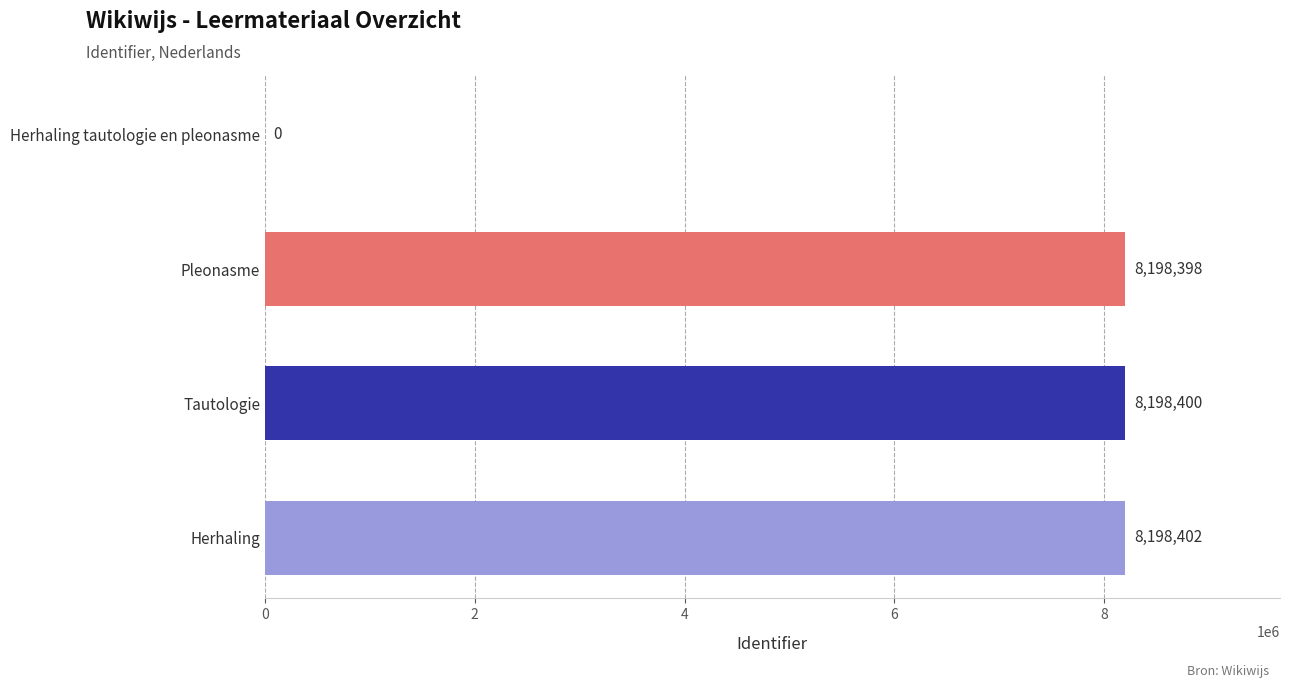

What is the sum of all values?

24595200